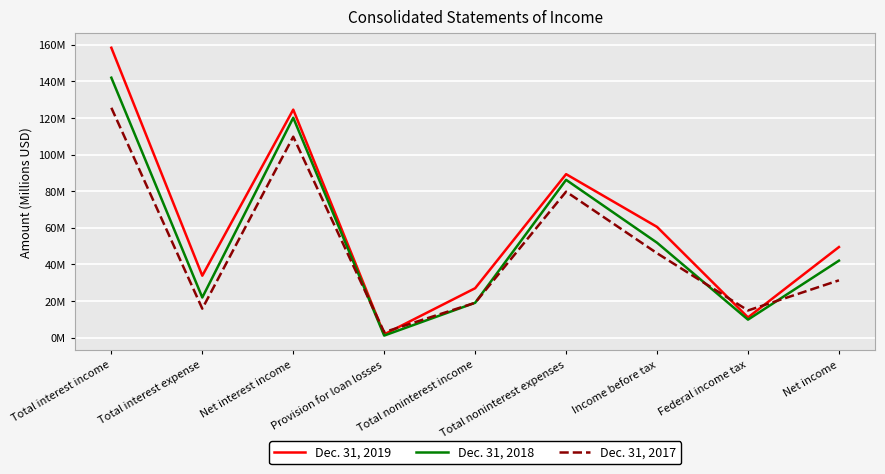

What is the value of the Dec. 31, 2017 point at the 2nd from the left?

15.8